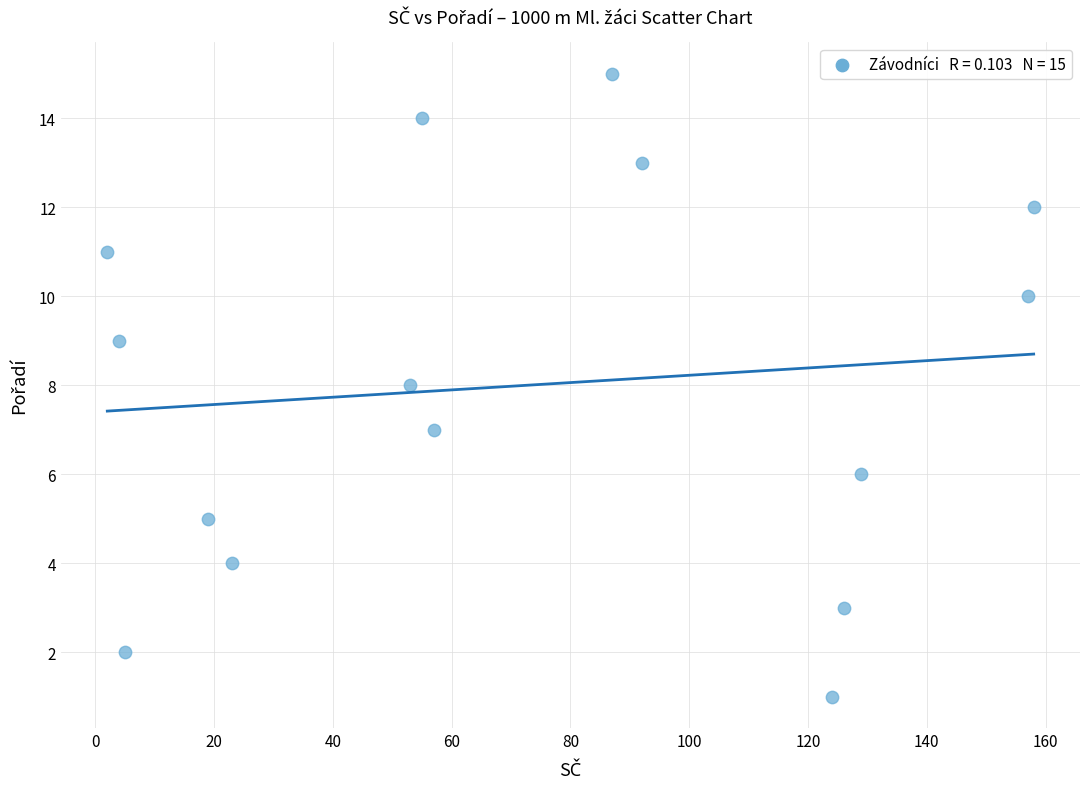

What is the range of Y values (max minus min)?

14